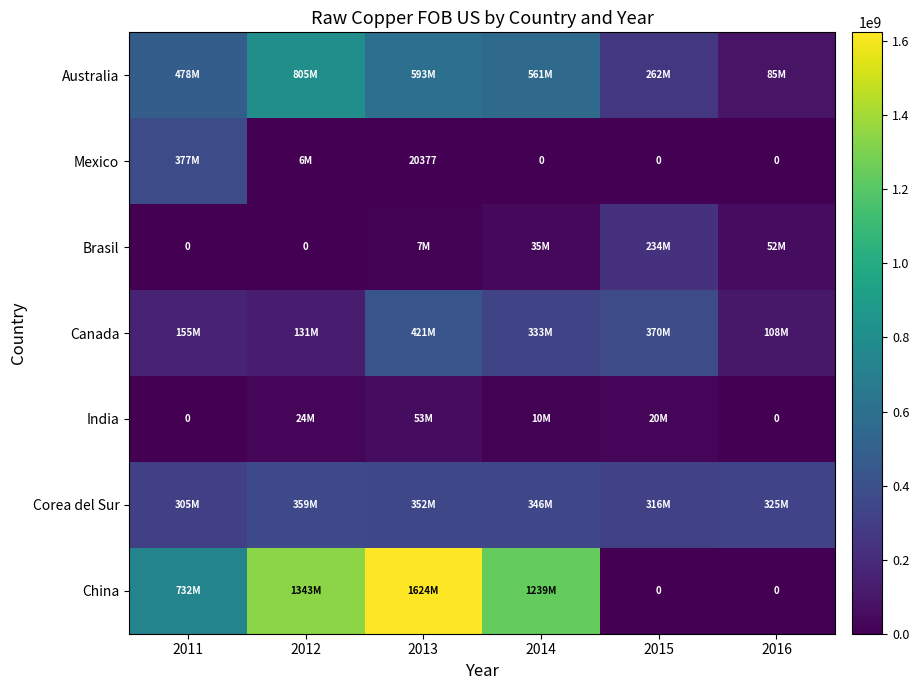

What is the difference between the second highest and second lowest values in the India series?

24140650.0